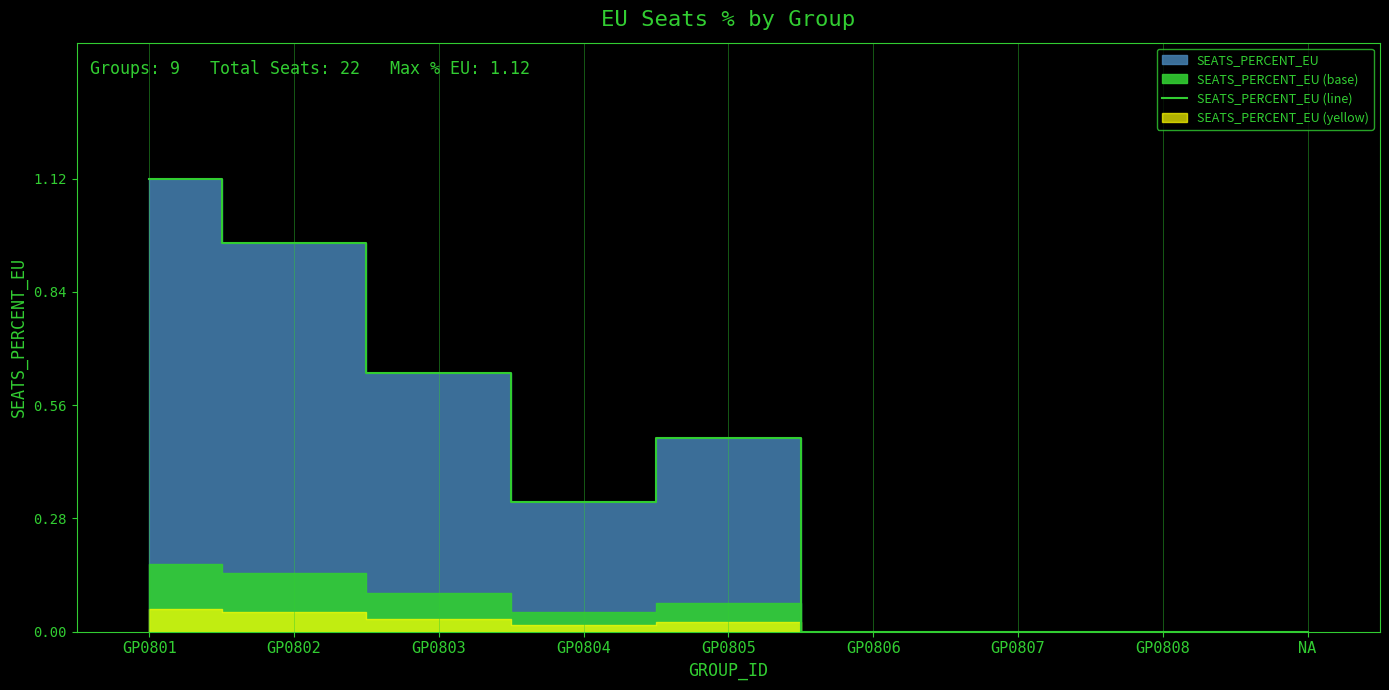

Reading right to left, list all the values displayed in this chart.

NA=0.0	GP0808=0.0	GP0807=0.0	GP0806=0.0	GP0805=0.5	GP0804=0.3	GP0803=0.6	GP0802=1.0	GP0801=1.1